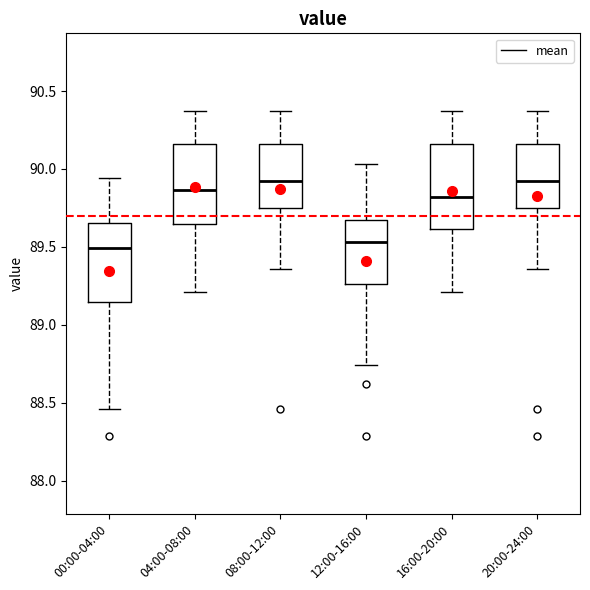

Reading left to right, read every box against the y-axis: the position of its median line, the range the box covers, and the ends of its whiskers. The values are not printed on the chart, so give them approximately, as read against the axis.

00:00-04:00: median 89.50, box 89.15 to 89.65, whiskers 88.45 to 89.95
04:00-08:00: median 89.85, box 89.65 to 90.15, whiskers 89.20 to 90.35
08:00-12:00: median 89.90, box 89.75 to 90.15, whiskers 89.35 to 90.35
12:00-16:00: median 89.55, box 89.25 to 89.70, whiskers 88.75 to 90.05
16:00-20:00: median 89.80, box 89.60 to 90.15, whiskers 89.20 to 90.35
20:00-24:00: median 89.90, box 89.75 to 90.15, whiskers 89.35 to 90.35